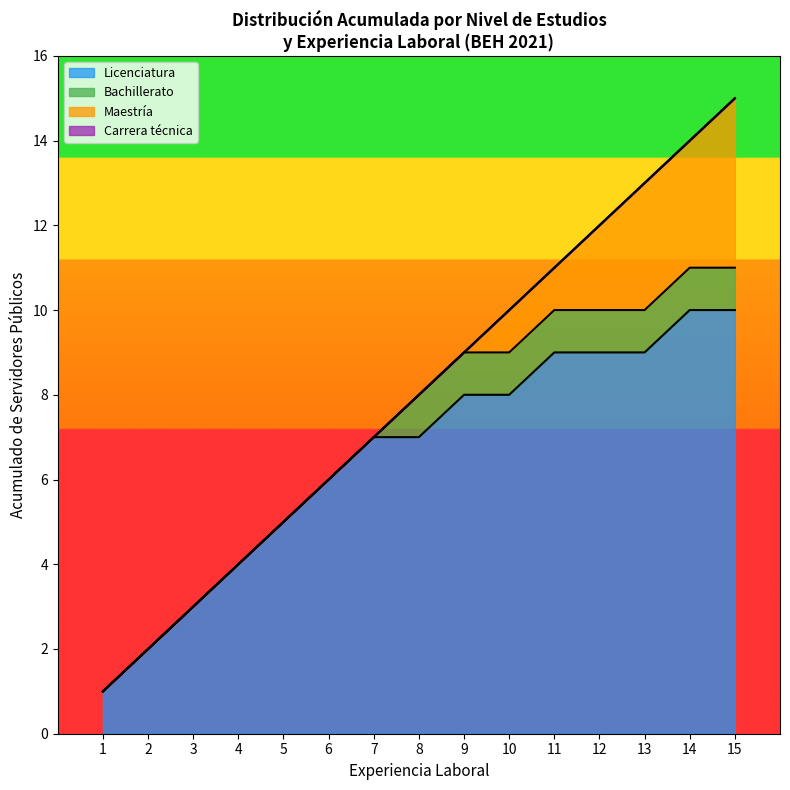

How many values exceed 8?

7